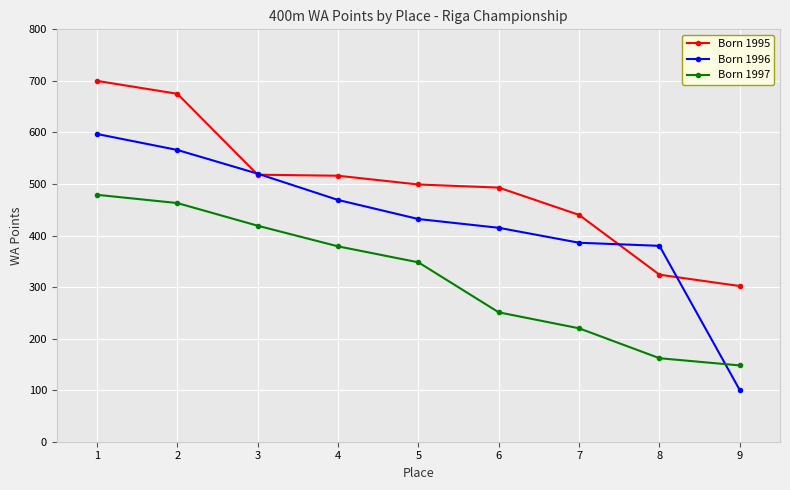

How many data points in Born 1995 are less than 499?

4